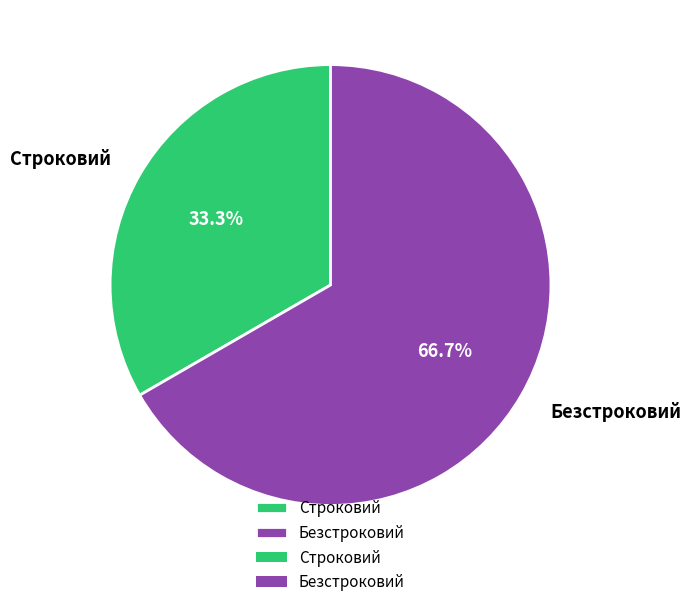

What is the smallest slice in the pie chart?

Строковий